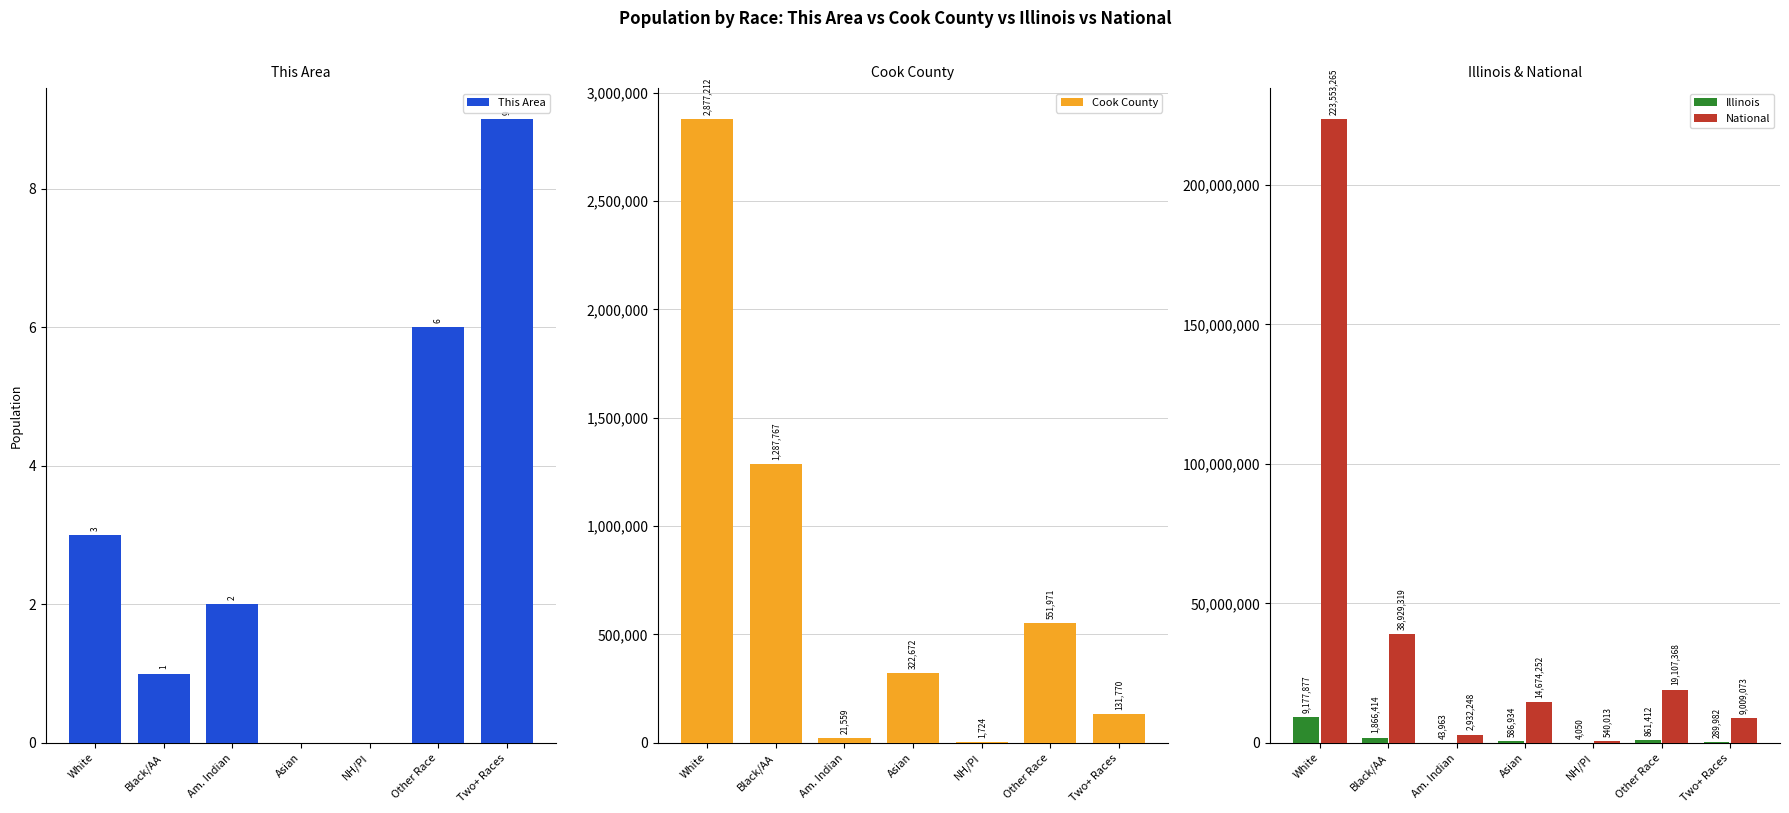

What is the label of the 4th bar from the left?

Asian